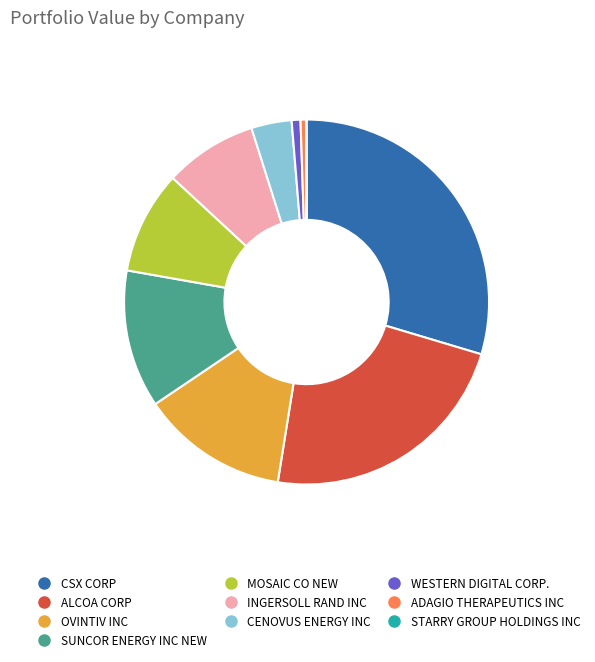

Do SUNCOR ENERGY INC NEW and INGERSOLL RAND INC together represent more than half of the pie?

No